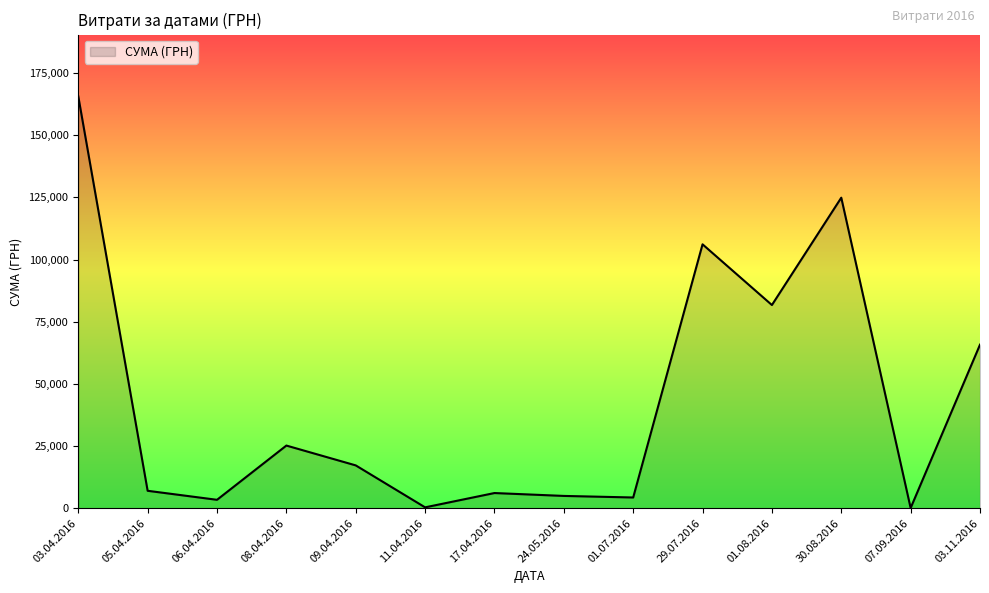

What is the change in value from 03.04.2016 to 17.04.2016?

-159559.0